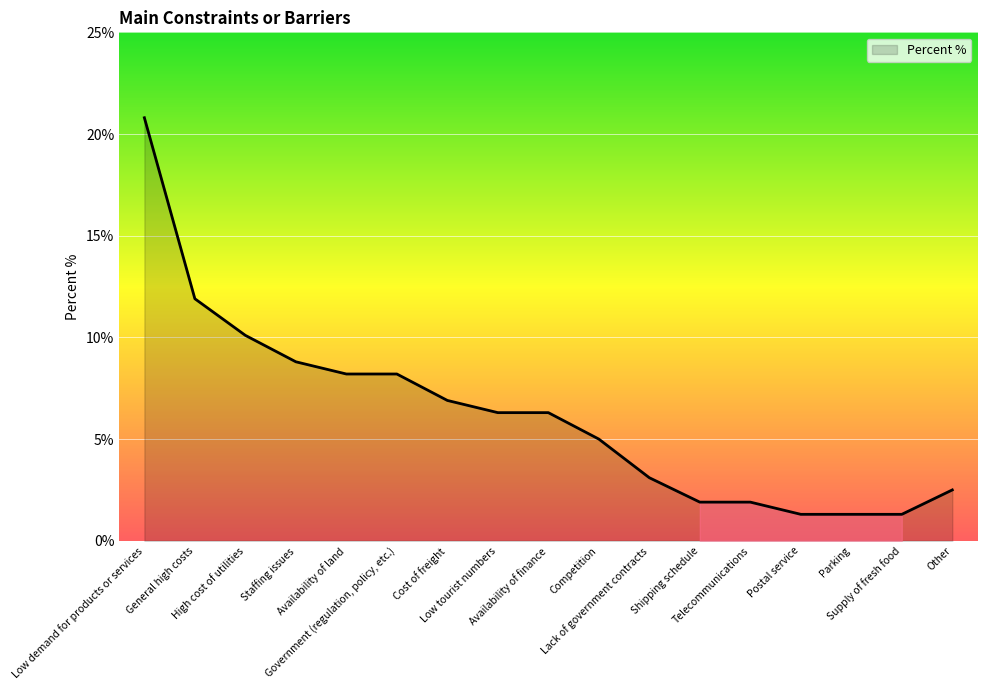

Which has a higher value, Parking or Shipping schedule?

Shipping schedule